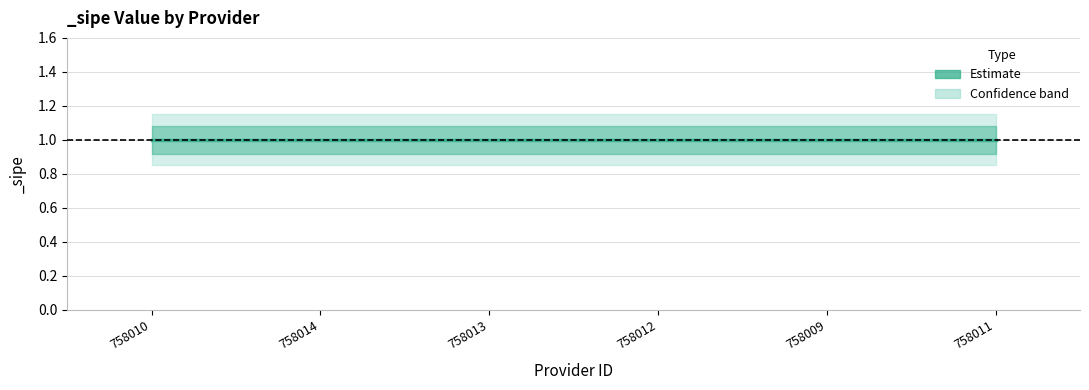

Reading right to left, extract all data points from this chart.

_sipe: 758011=1.0	758009=1.0	758012=1.0	758013=1.0	758014=1.0	758010=1.0
_sipe_upper: 758011=1.1	758009=1.1	758012=1.1	758013=1.1	758014=1.1	758010=1.1
_sipe_lower: 758011=0.8	758009=0.8	758012=0.8	758013=0.8	758014=0.8	758010=0.8